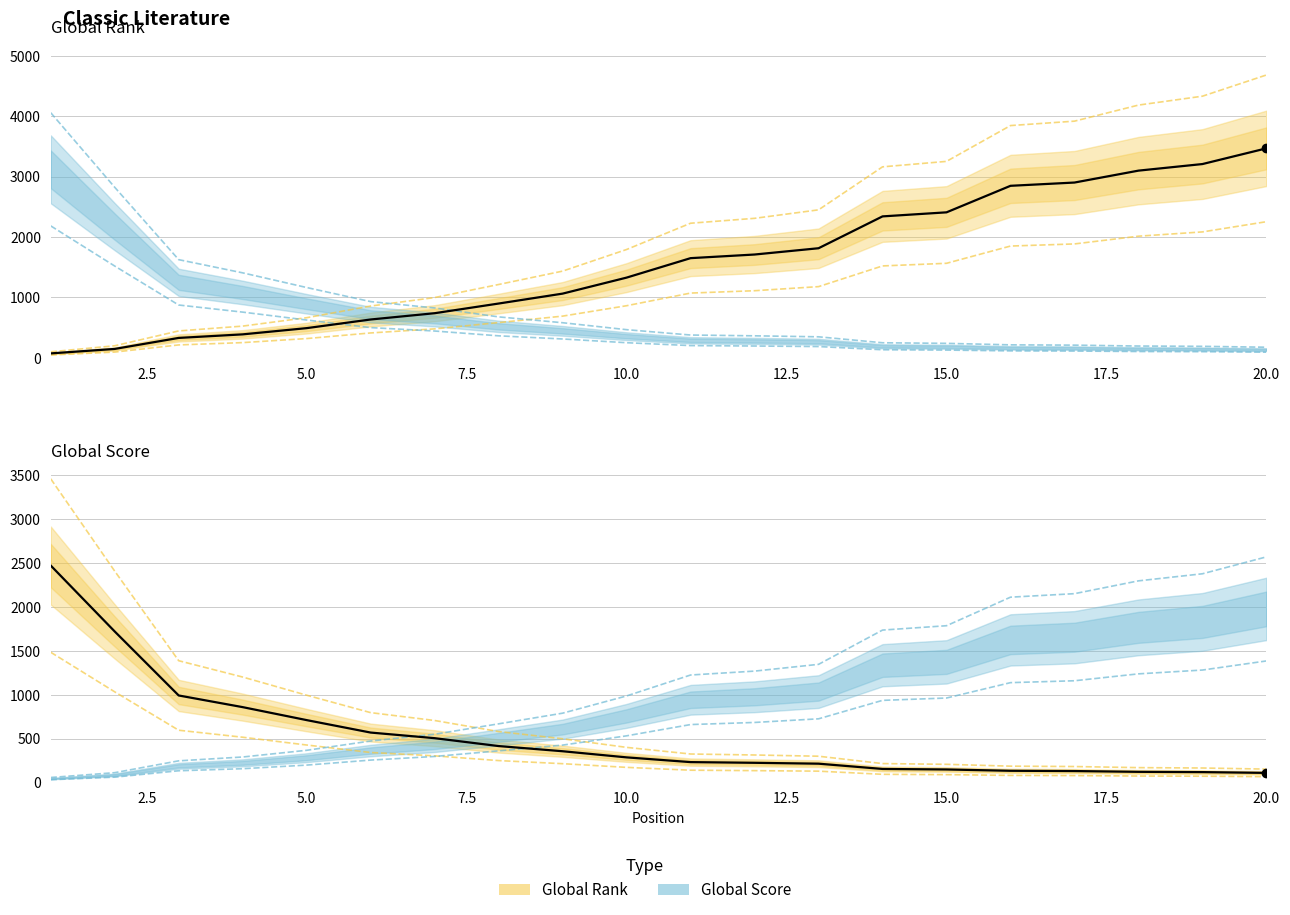

At 20, list the series in order from smallest to largest.

Global Score, Global Rank